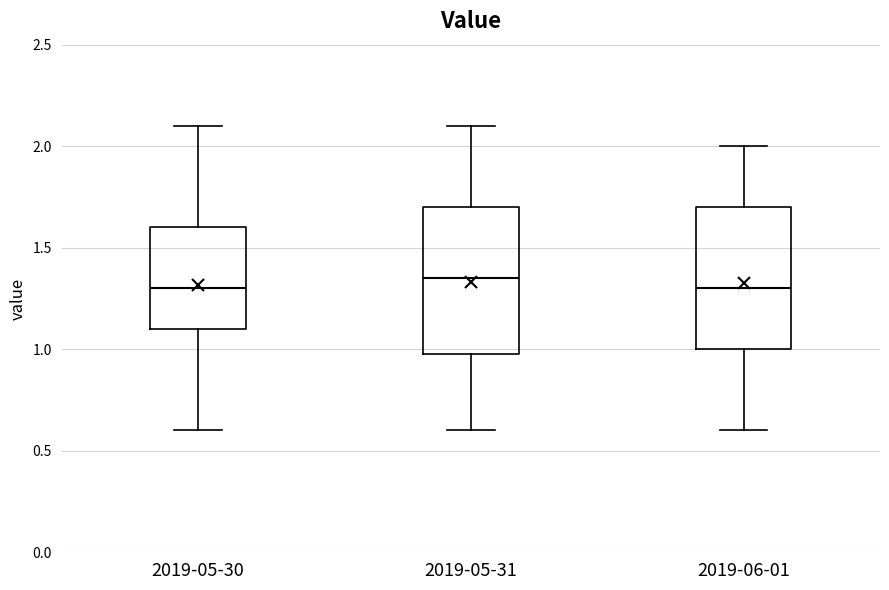

Where is the lower edge of the box for 2019-06-01 on the y-axis? The values are not printed on the chart, so give them approximately, as read against the axis.

1.00